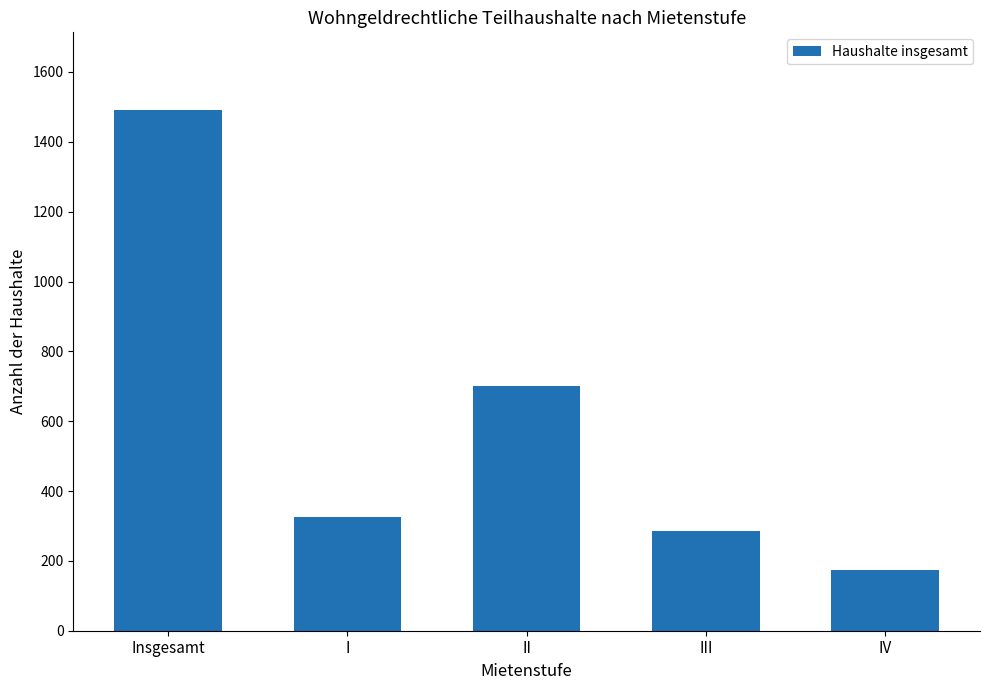

What is the minimum value shown in the chart?

175